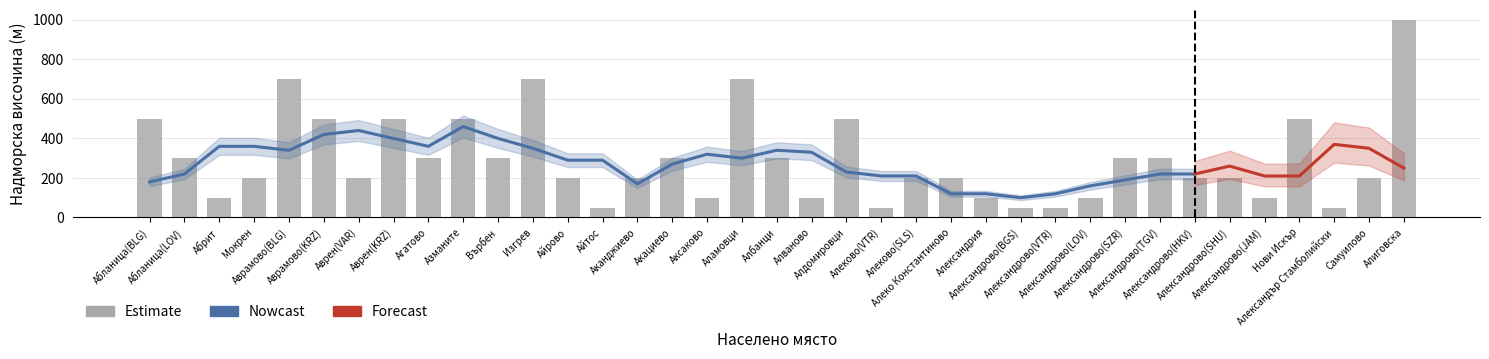

How many categories are shown in the chart?

37